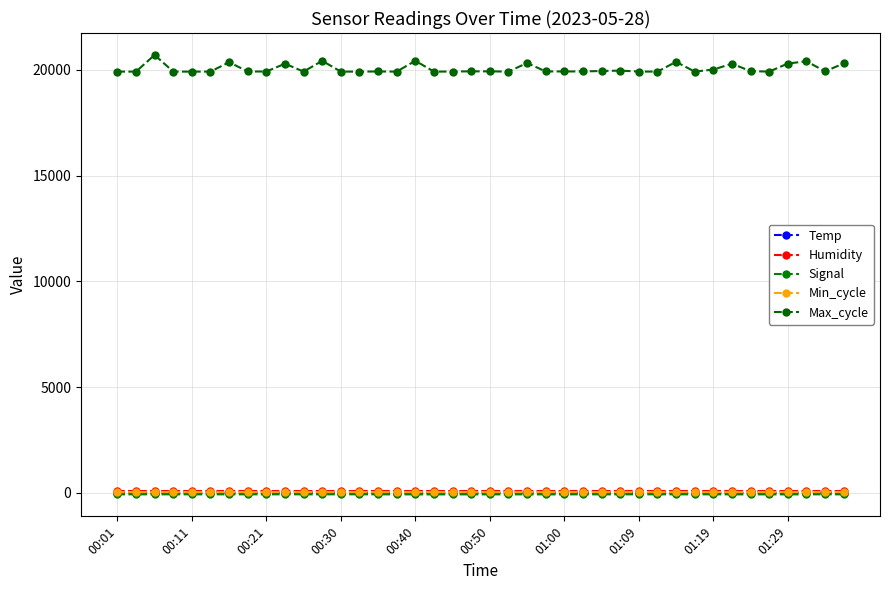

How many lines are shown in the chart?

5